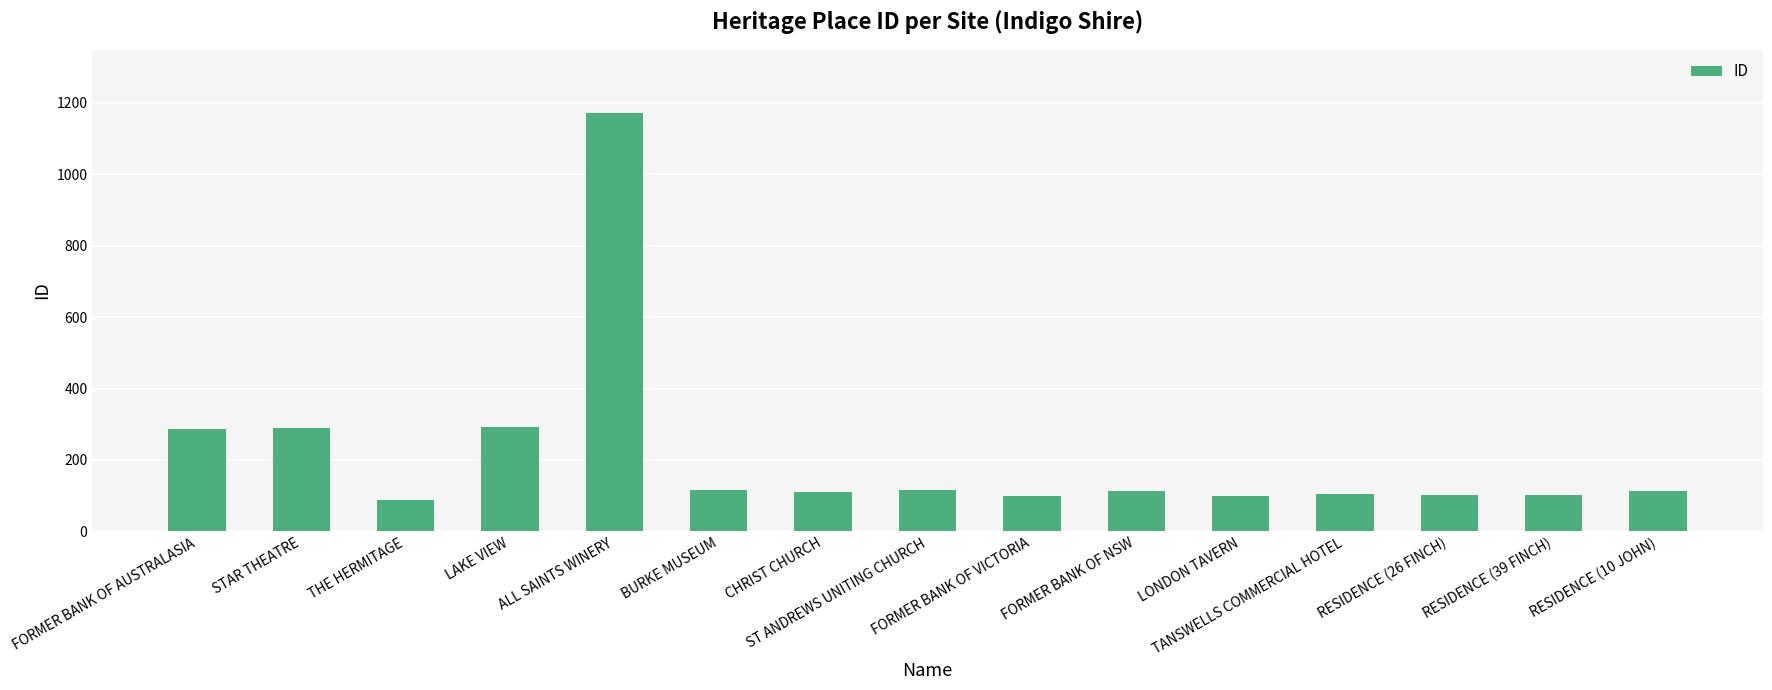

What is the change in value from THE HERMITAGE to FORMER BANK OF NSW?

+23